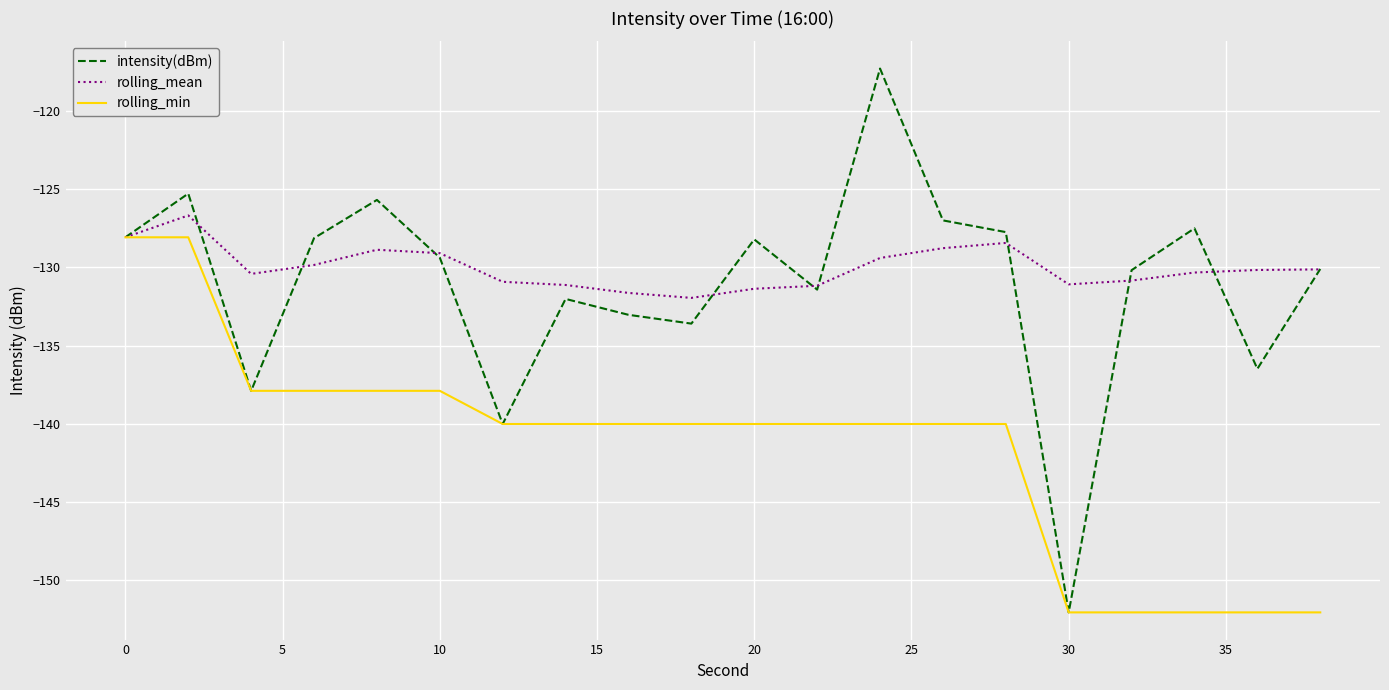

Which series has the widest spread of values?

intensity(dBm)